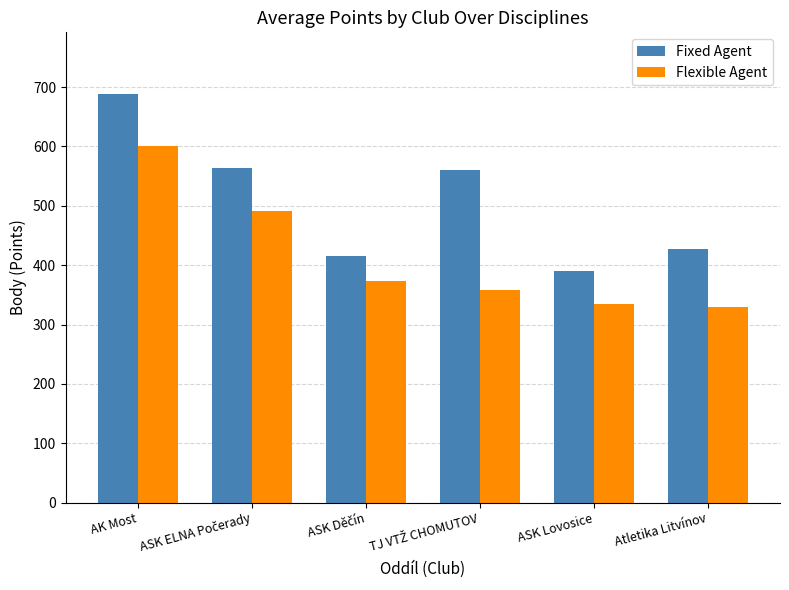

Which label corresponds to the largest value in the chart?

AK Most